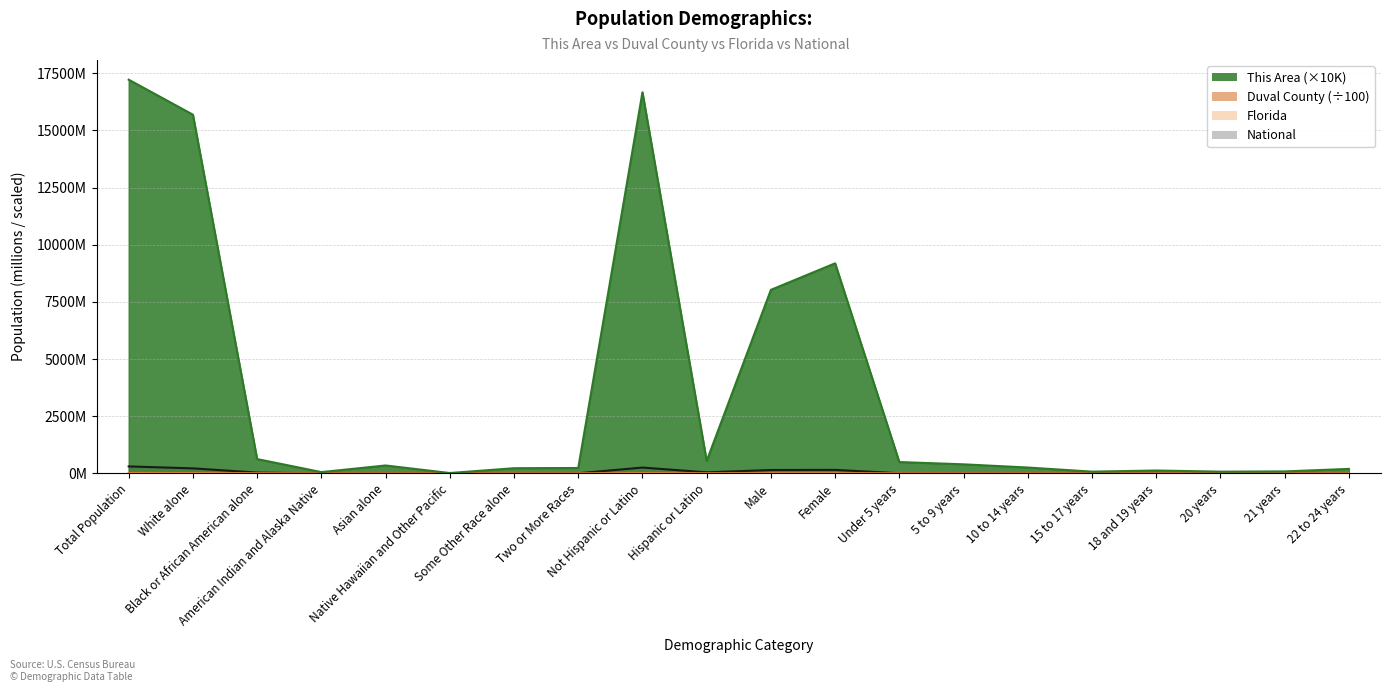

What is the spread (max minus min) of values at Under 5 years?

500.0